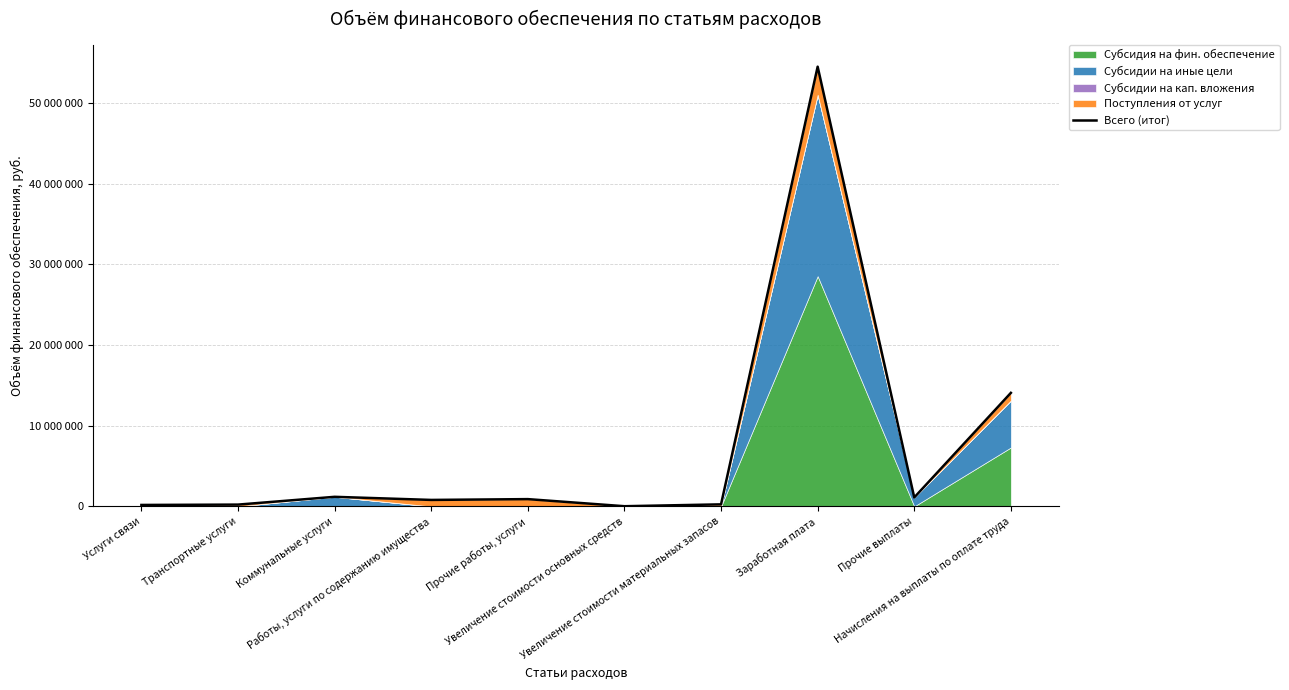

List the labels in order of value, largest first.

Заработная плата, Начисления на выплаты по оплате труда, Коммунальные услуги, Прочие выплаты, Прочие работы, услуги, Работы, услуги по содержанию имущества, Увеличение стоимости материальных запасов, Транспортные услуги, Услуги связи, Увеличение стоимости основных средств